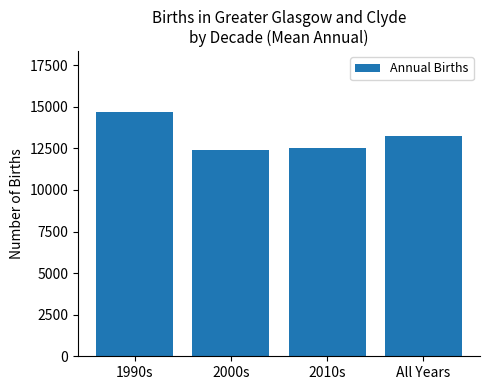

True or false: the data shows 20498 at All Years.

False